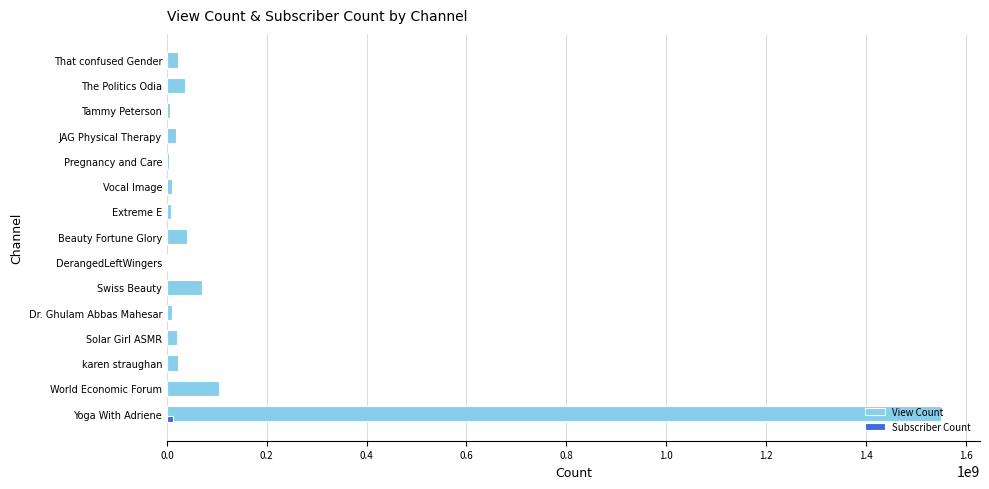

At which category is the sum across all series the highest?

Yoga With Adriene